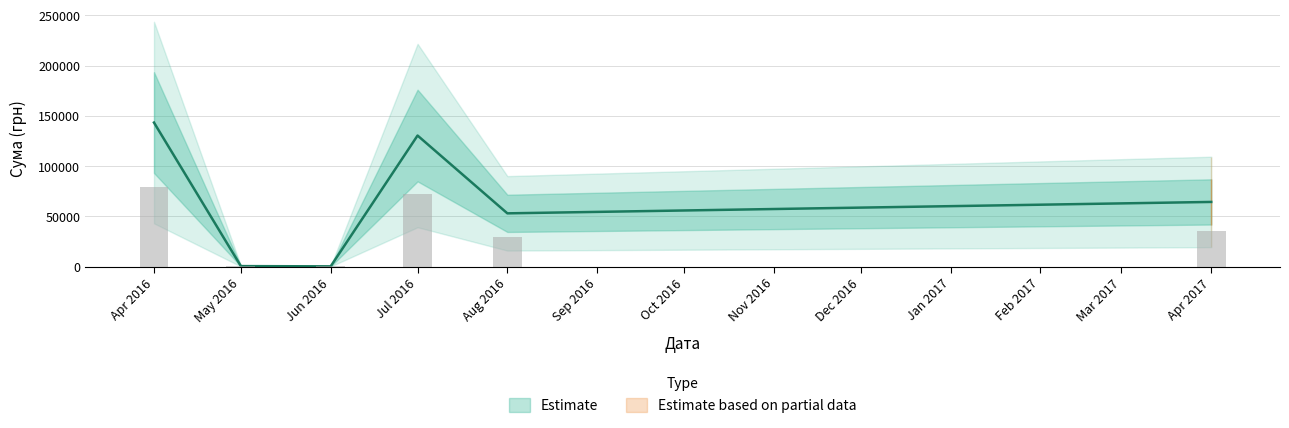

What is the sum of the values at 08.04.2016 and 13.04.2016?

15938.7